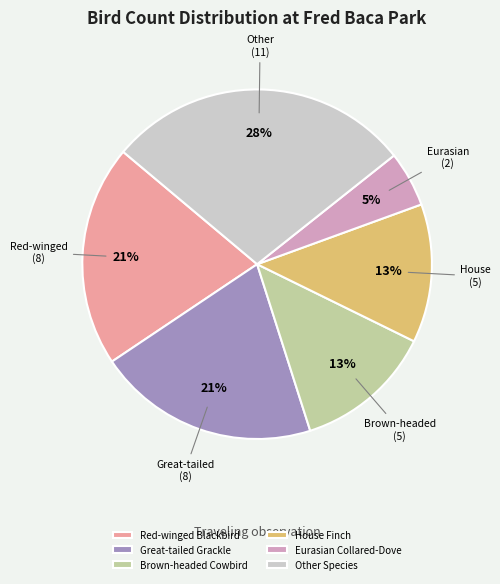

How many segments does this pie chart have?

6